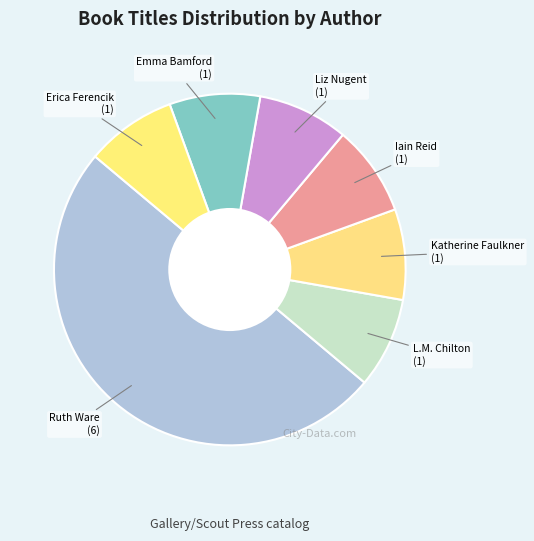

How many segments does this pie chart have?

7